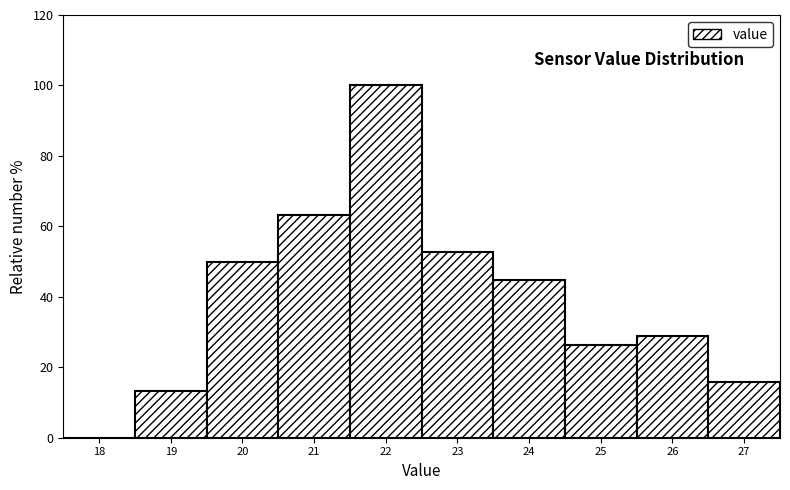

Which range on the x-axis has the tallest bar?

21.5 to 22.5